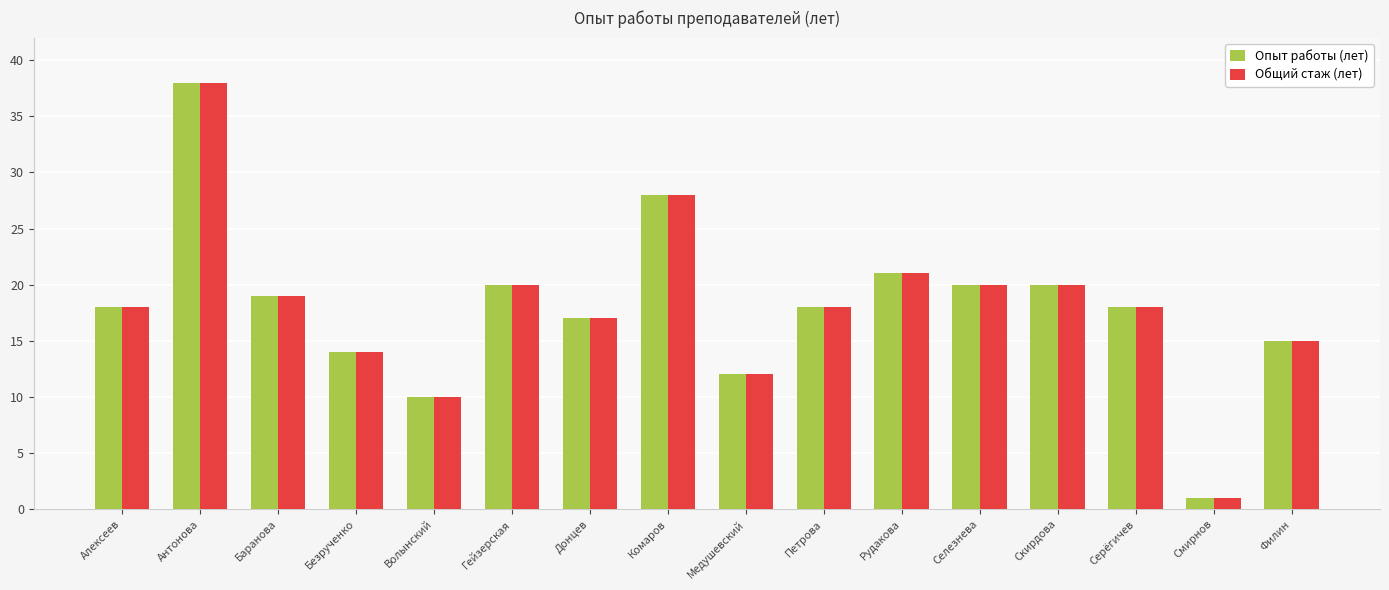

What is the label of the 5th bar from the right?

Селезнева